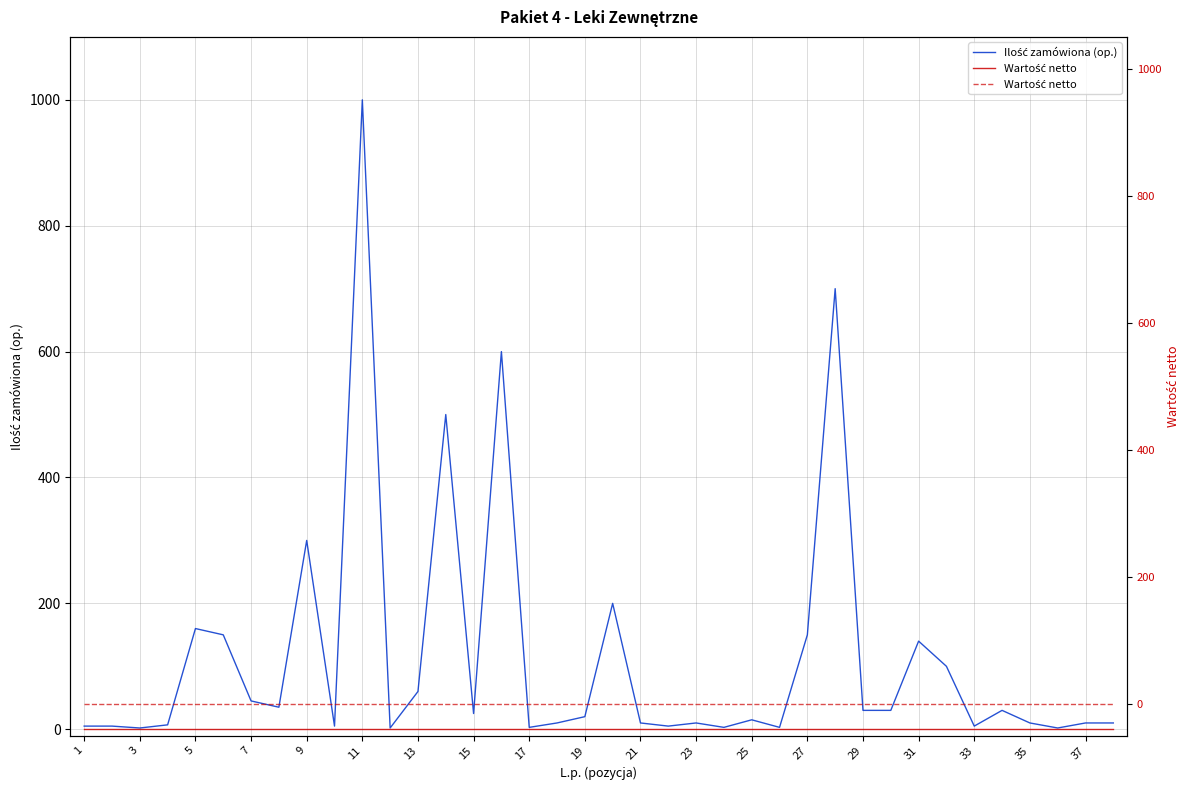

True or false: Ilość zamówiona (op.) and Wartość netto intersect in this chart.

False